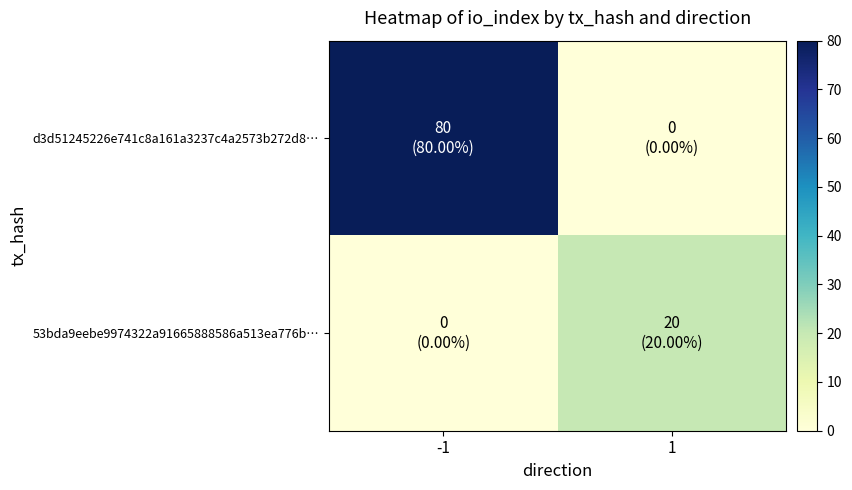

How many data points does each series have?

2